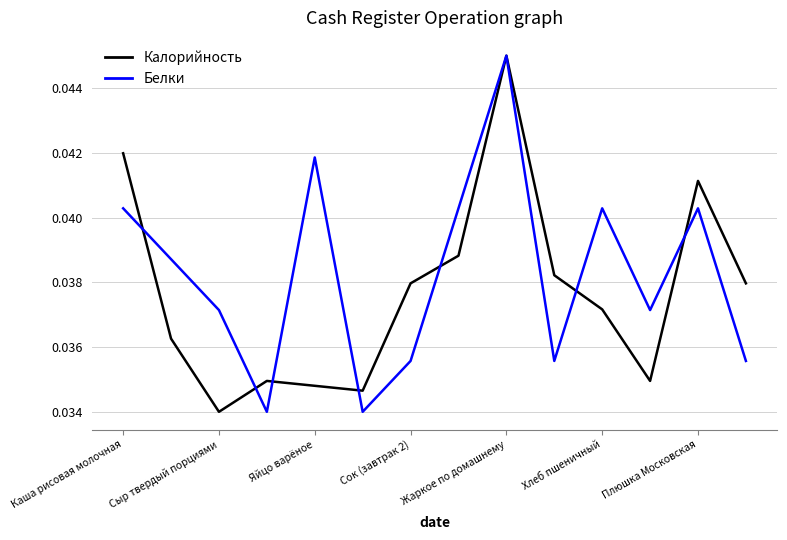

At which category is the sum across all series the highest?

Жаркое по домашнему